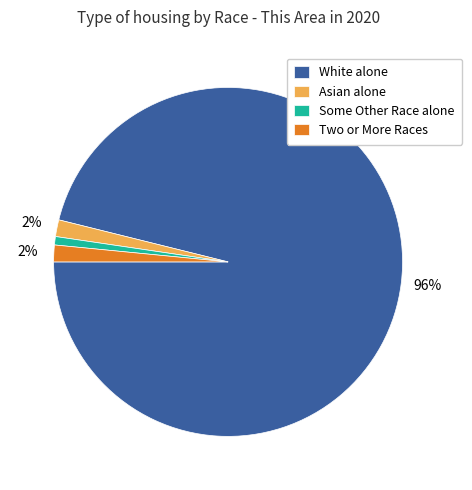

True or false: White alone accounts for 96% of the total.

True